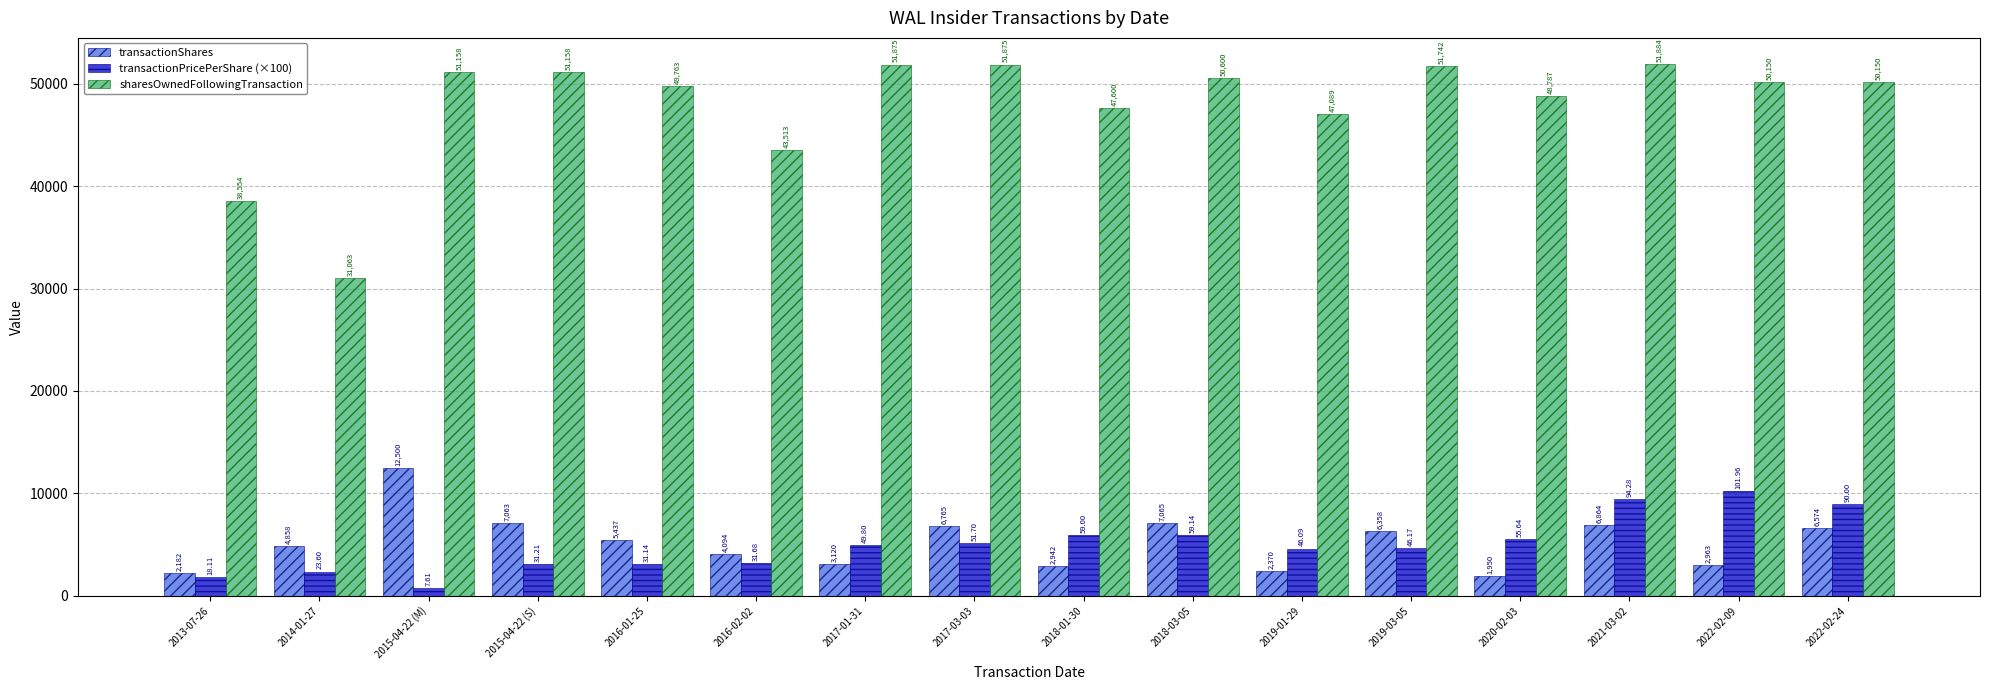

List the labels in order of transactionPricePerShare (×100) value, largest first.

2022-02-09, 2021-03-02, 2022-02-24, 2018-03-05, 2018-01-30, 2020-02-03, 2017-03-03, 2017-01-31, 2019-03-05, 2019-01-29, 2016-02-02, 2015-04-22 (S), 2016-01-25, 2014-01-27, 2013-07-26, 2015-04-22 (M)